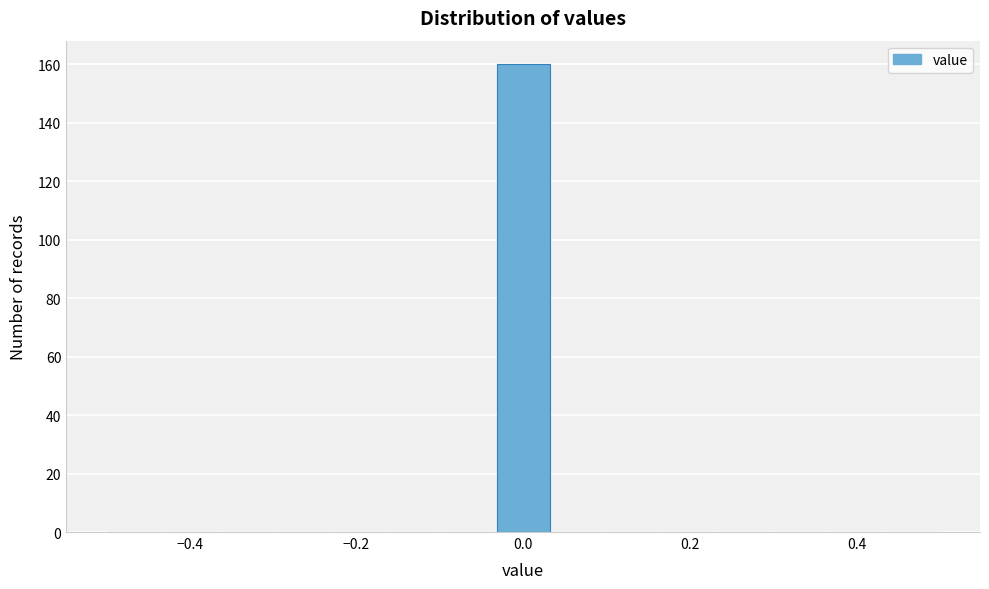

Around what value on the x-axis is the tallest bar? Give the approximate position of its centre, as read against the axis.

0.00